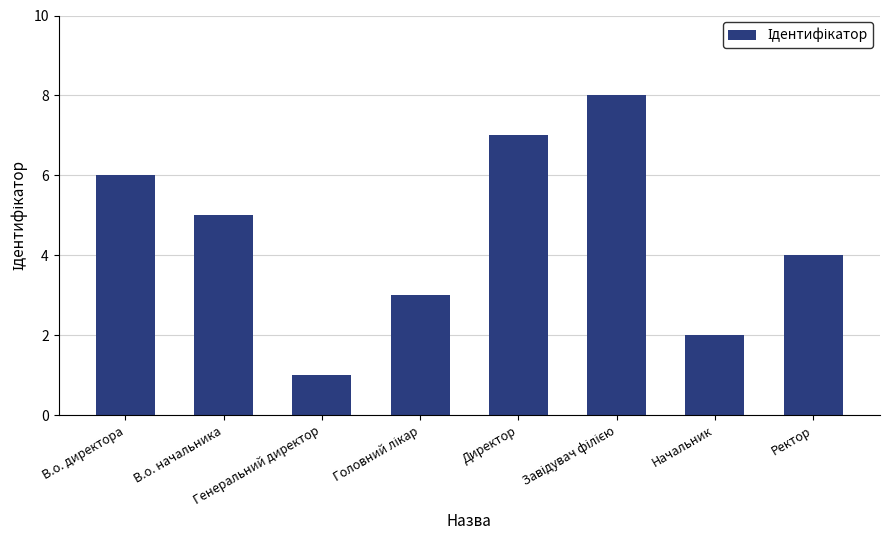

The chart shows a value of 4 at Ректор. True or false?

True